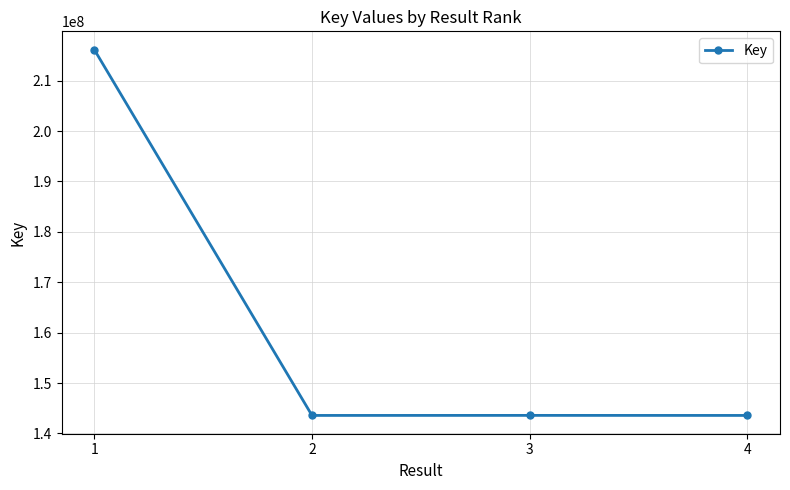

What is the sum of the values at 4 and 3?

287154410